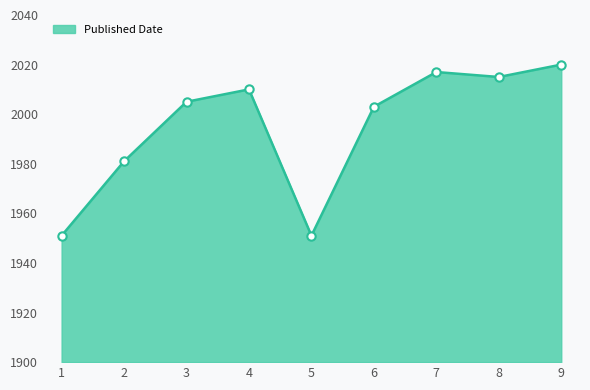

Is it true that the value at 7 is 989?

False